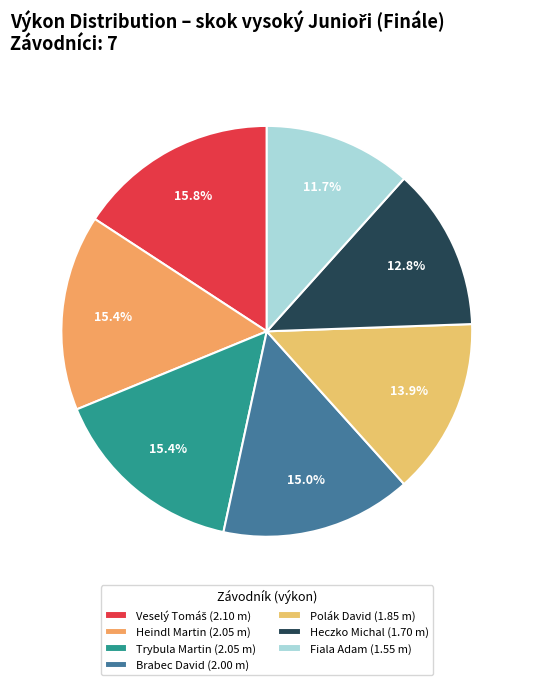

Does Brabec David represent more than half of the total?

No